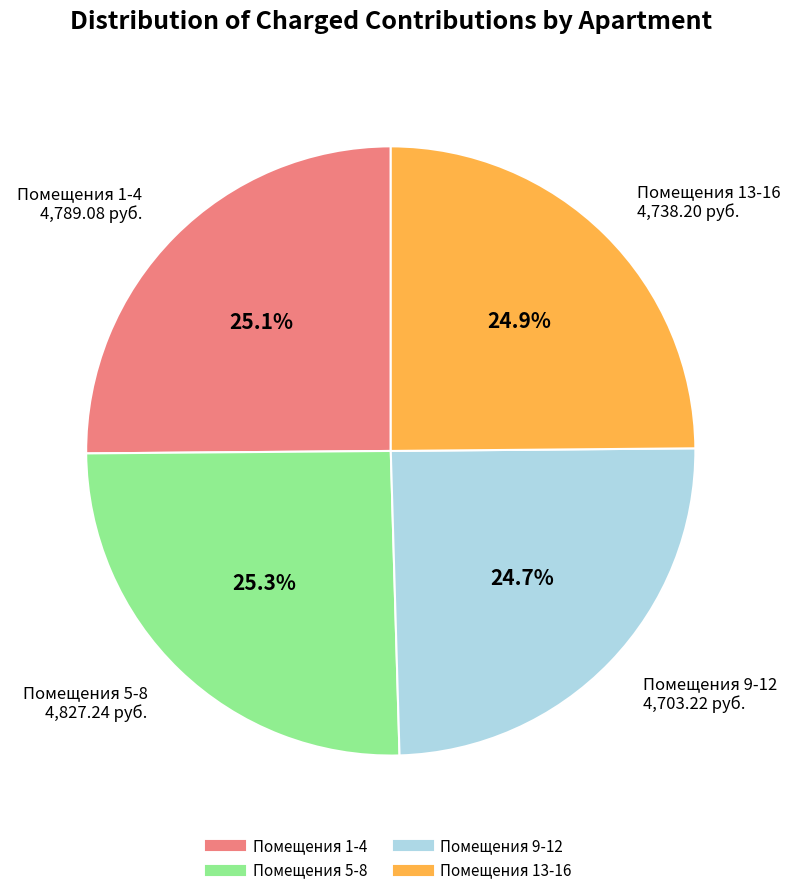

Is there any slice that represents more than half of the pie?

No